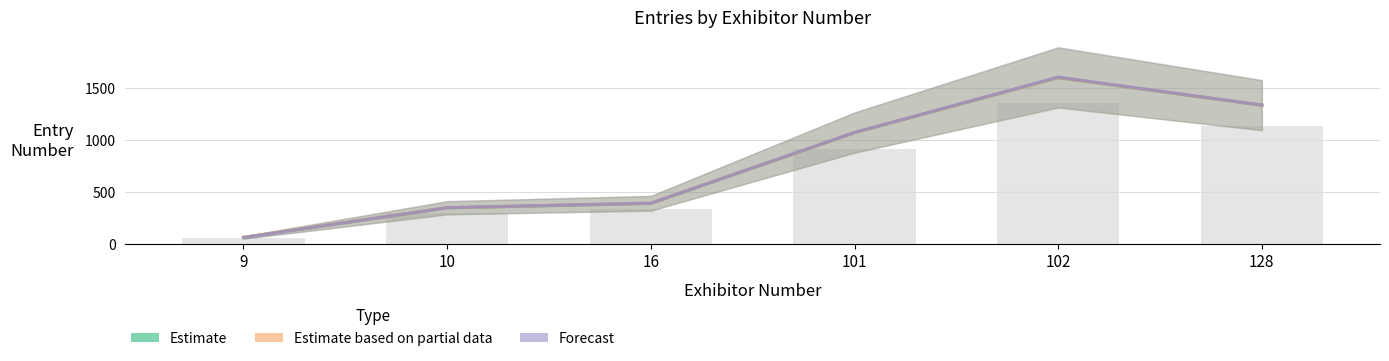

Which label corresponds to the largest value in the chart?

102